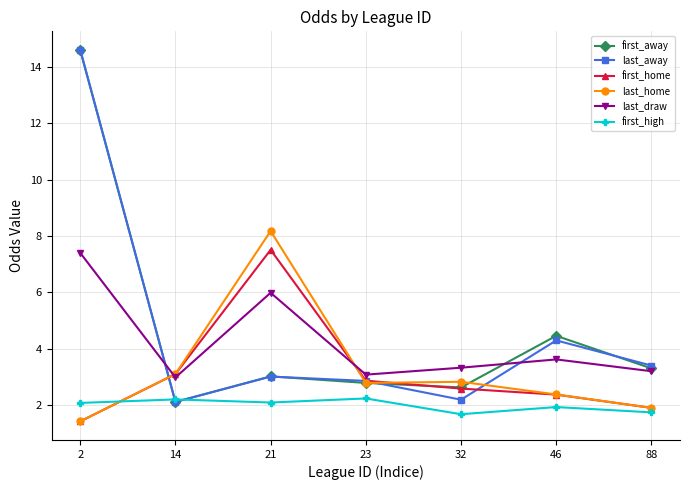

How many interior local valleys does the first_away series have?

2